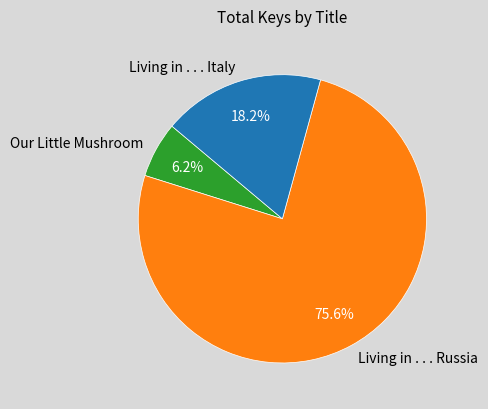

True or false: Our Little Mushroom accounts for 6% of the total.

True